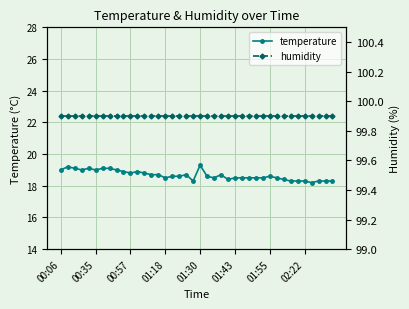

True or false: humidity and temperature cross at least once.

False